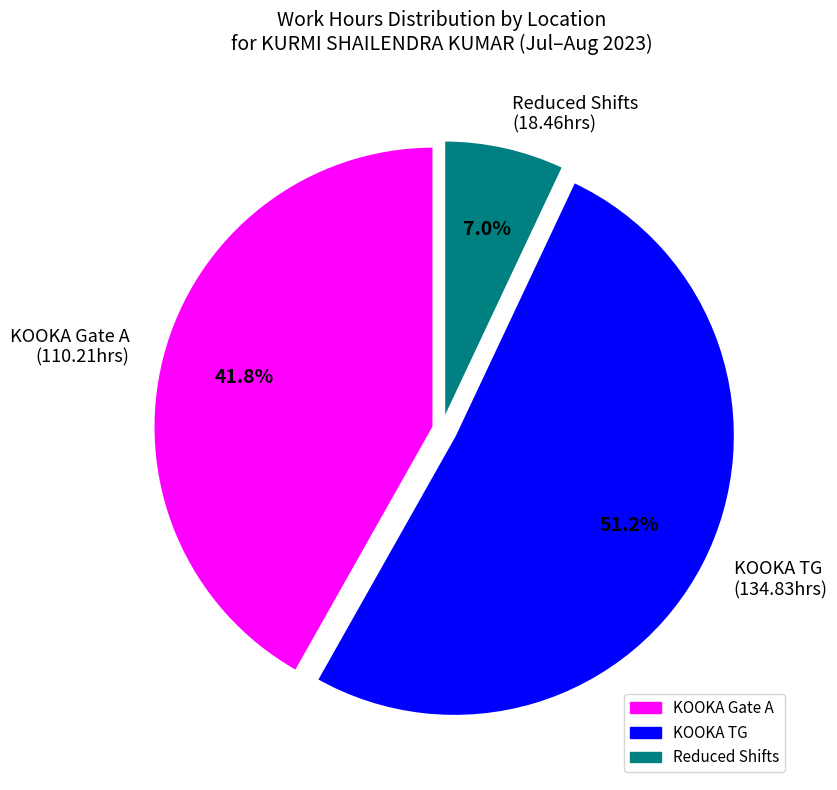

Between KOOKA Gate A (110.21hrs) and Reduced Shifts (18.46hrs), which is larger?

KOOKA Gate A (110.21hrs)